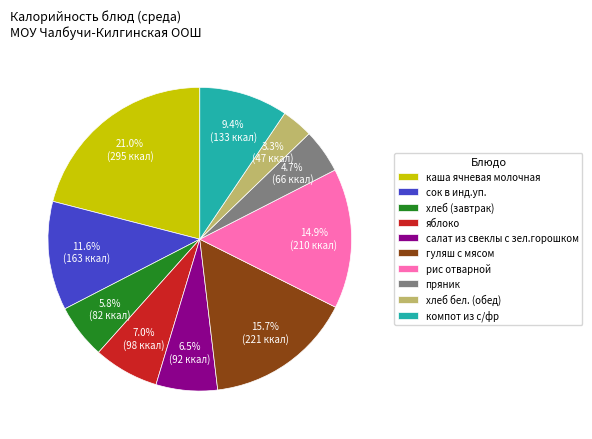

The хлеб (завтрак) slice represents 1% of the pie. True or false?

False